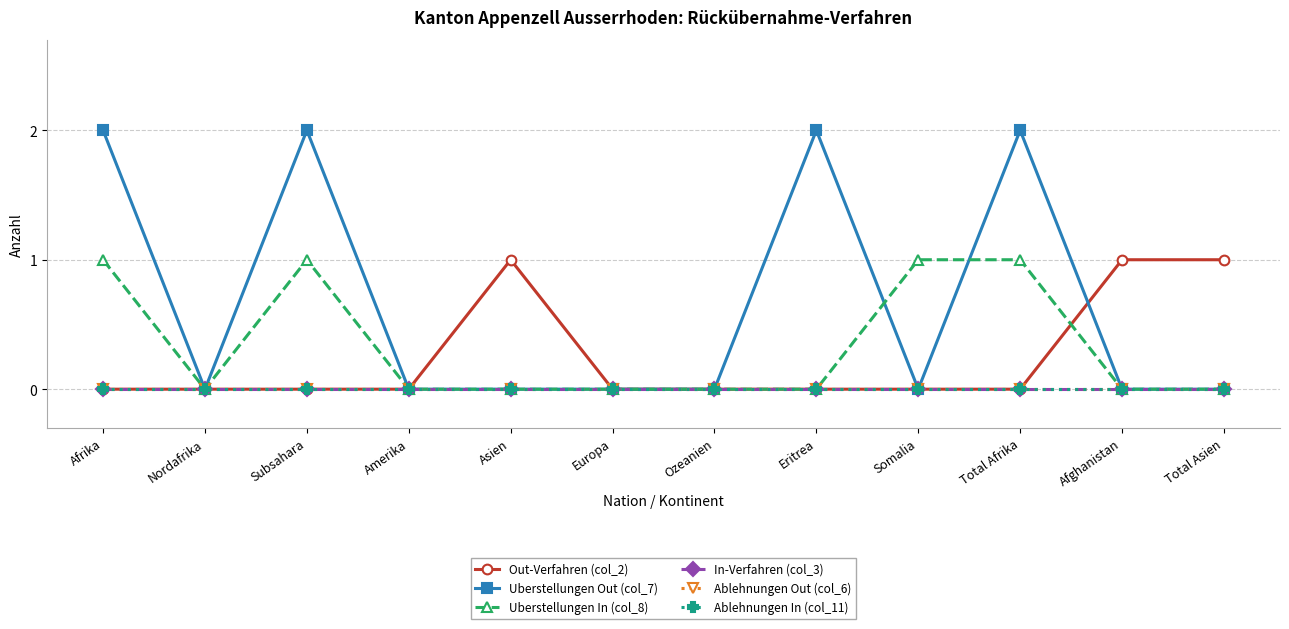

Which category has the lowest value across all series?

Afrika